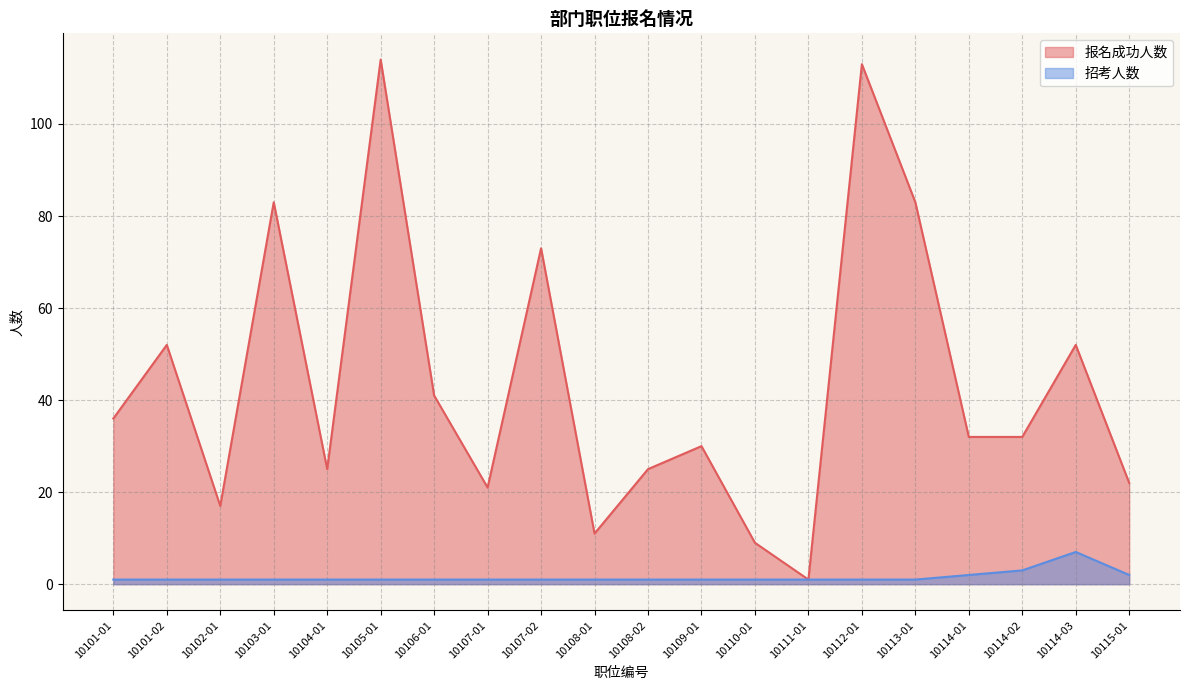

Reading left to right, what are all the values shown in this chart?

报名成功人数: 10101-01=36	10101-02=52	10102-01=17	10103-01=83	10104-01=25	10105-01=114	10106-01=41	10107-01=21	10107-02=73	10108-01=11	10108-02=25	10109-01=30	10110-01=9	10111-01=1	10112-01=113	10113-01=83	10114-01=32	10114-02=32	10114-03=52	10115-01=22
招考人数: 10101-01=1	10101-02=1	10102-01=1	10103-01=1	10104-01=1	10105-01=1	10106-01=1	10107-01=1	10107-02=1	10108-01=1	10108-02=1	10109-01=1	10110-01=1	10111-01=1	10112-01=1	10113-01=1	10114-01=2	10114-02=3	10114-03=7	10115-01=2